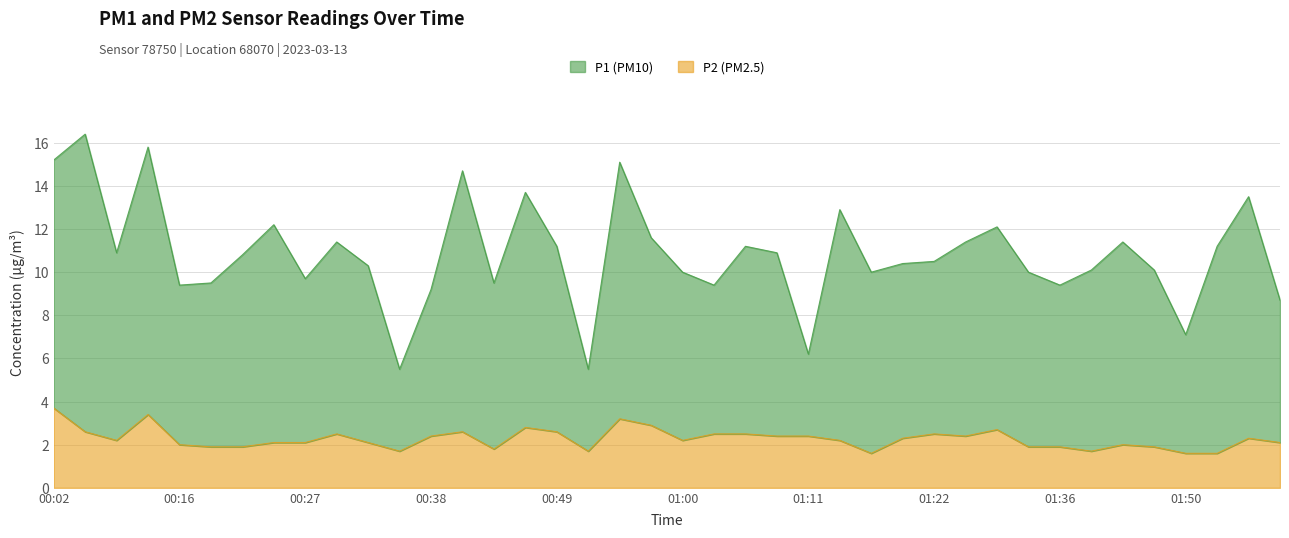

What is the sum of the P2 values at 01:00 and 00:43?

4.0